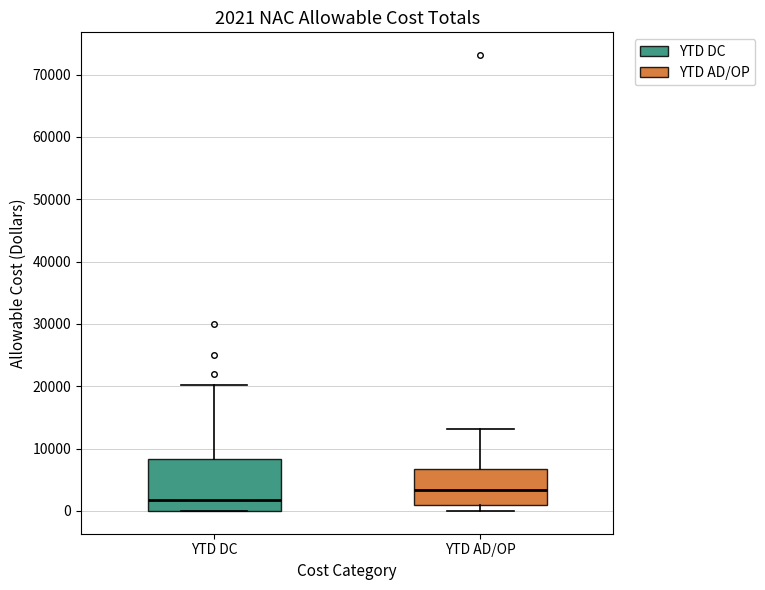

Which box's median line is the lowest?

YTD DC